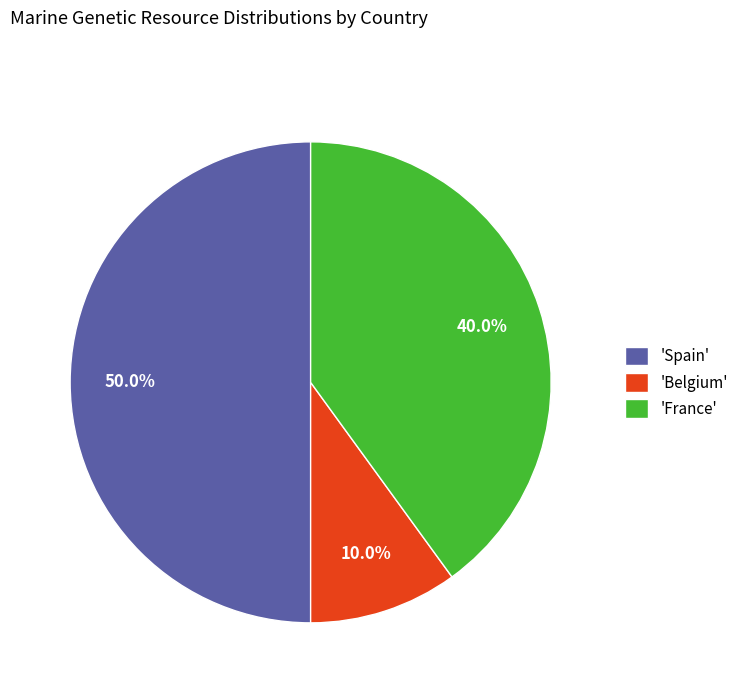

What percentage do 'France' and 'Belgium' together represent?

50.0%